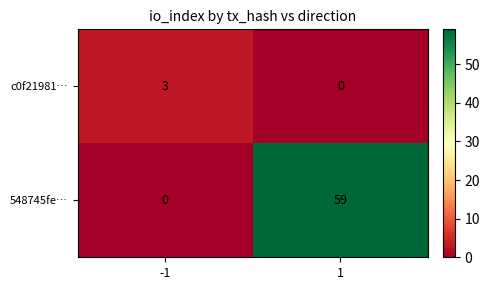

Between -1 and 1, which series saw the biggest shift?

548745fe…